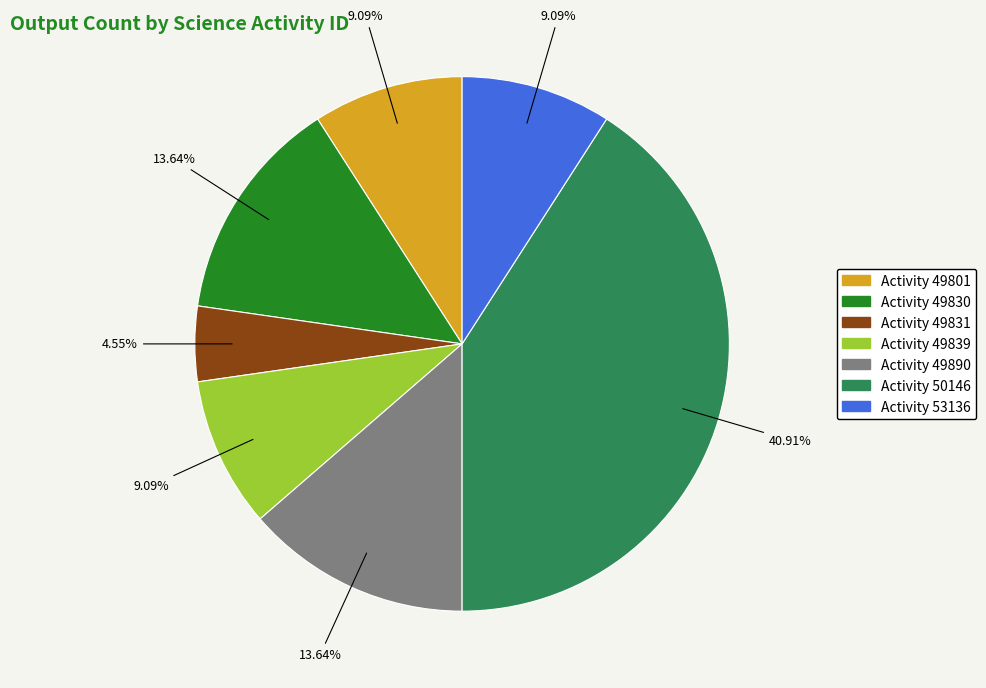

Is there a majority slice in this chart?

No